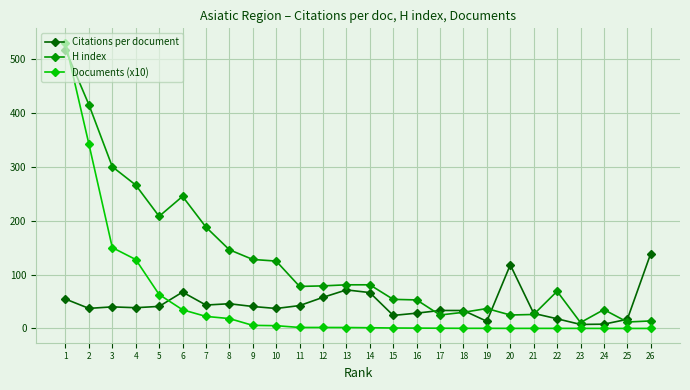

What is the difference between the maximum and minimum values in the Citations per document series?

131.5